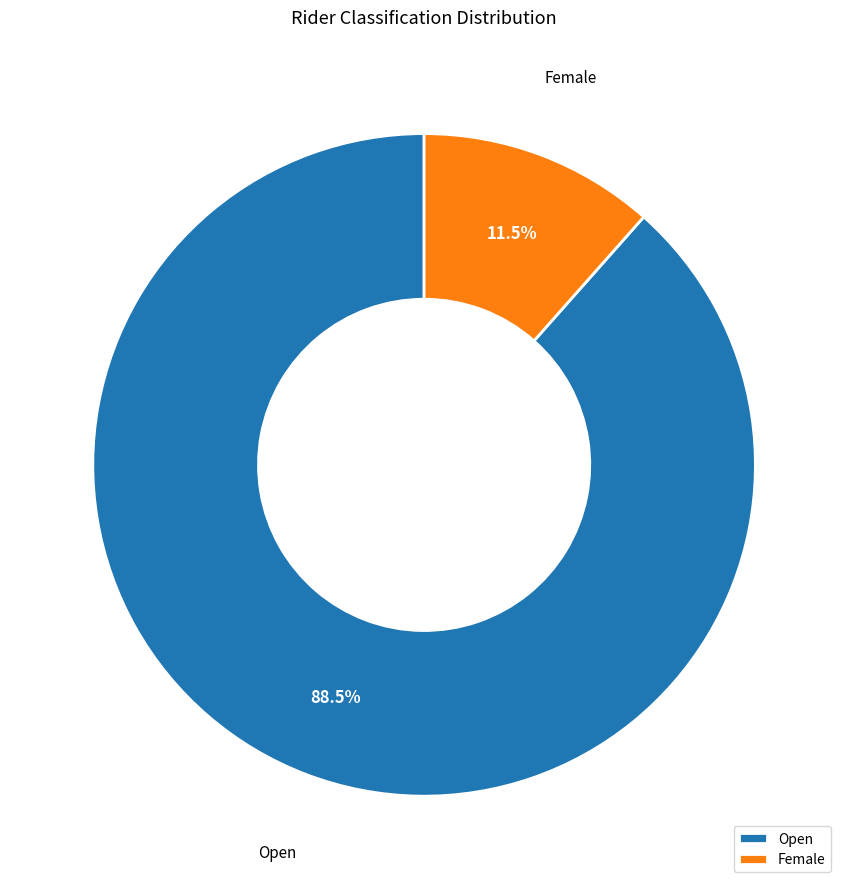

Which slice represents more than half of the pie?

Open